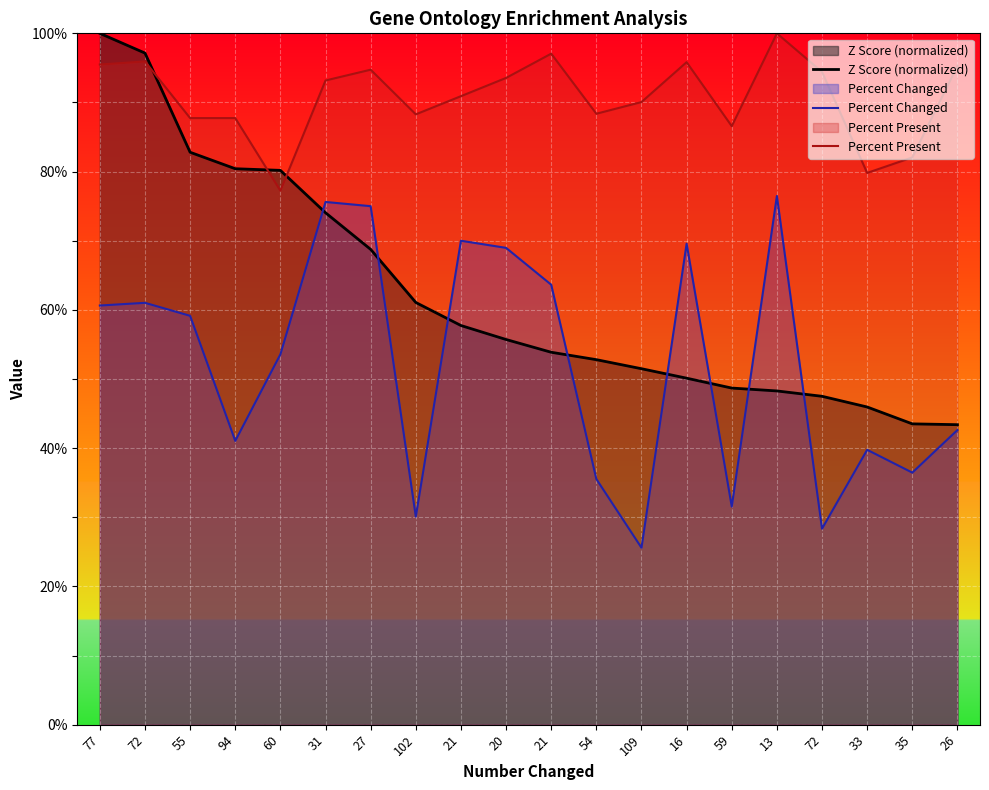

Which series has the largest range (max minus min)?

Z Score (normalized)